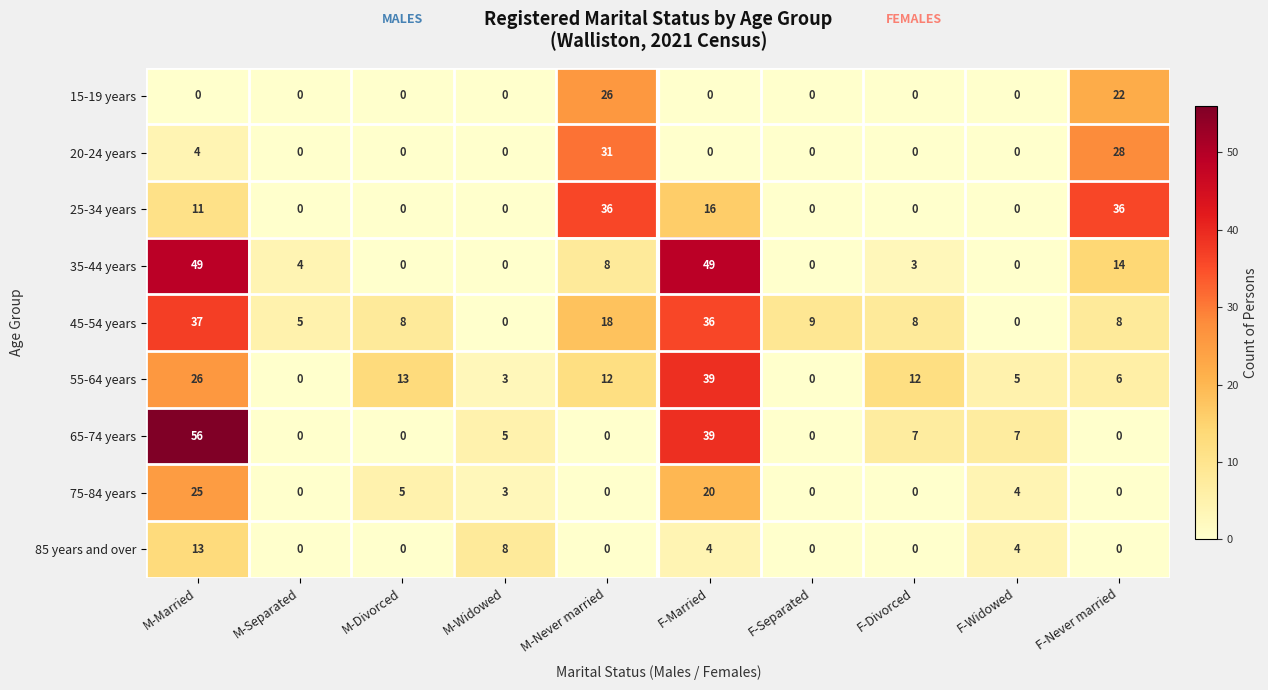

What is the sum of the 15-19 years values at M-Married and M-Never married?

26